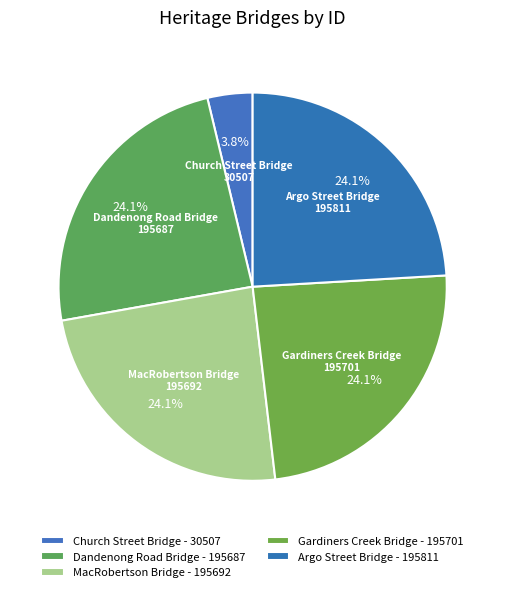

How many slices are in this pie chart?

5